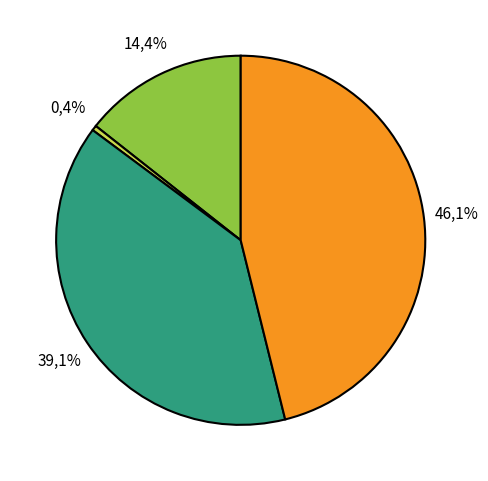

Combined, do Інші джерела фінансування and районний бюджет account for over 50%?

Yes